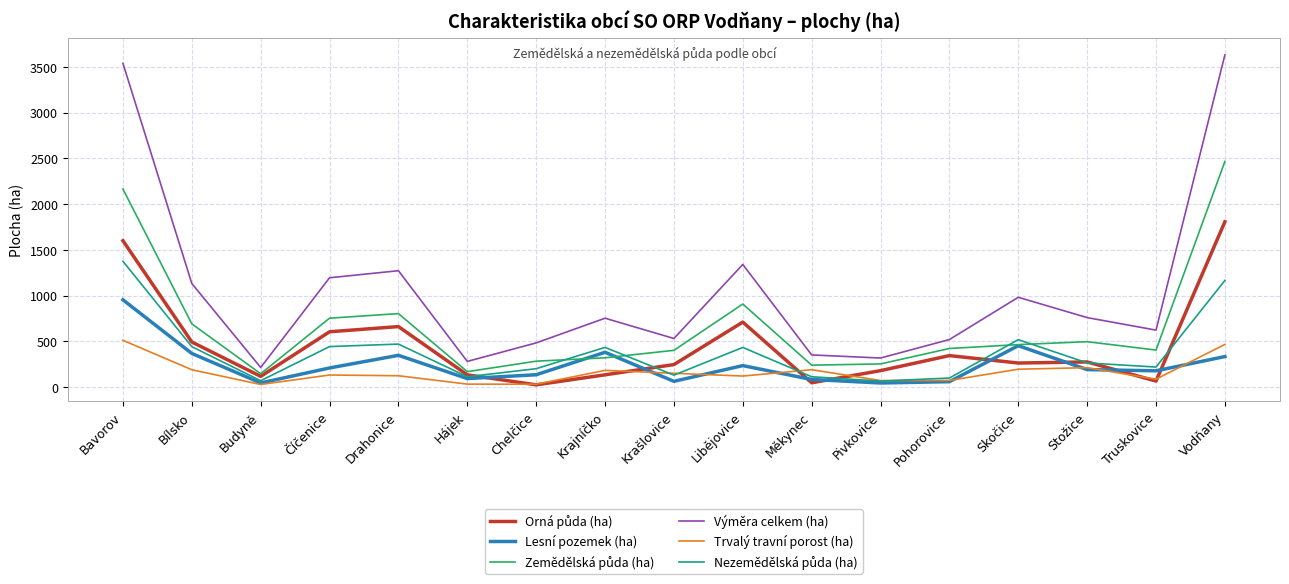

True or false: Trvalý travní porost (ha) has a value of 194.3 at Skočice.

True